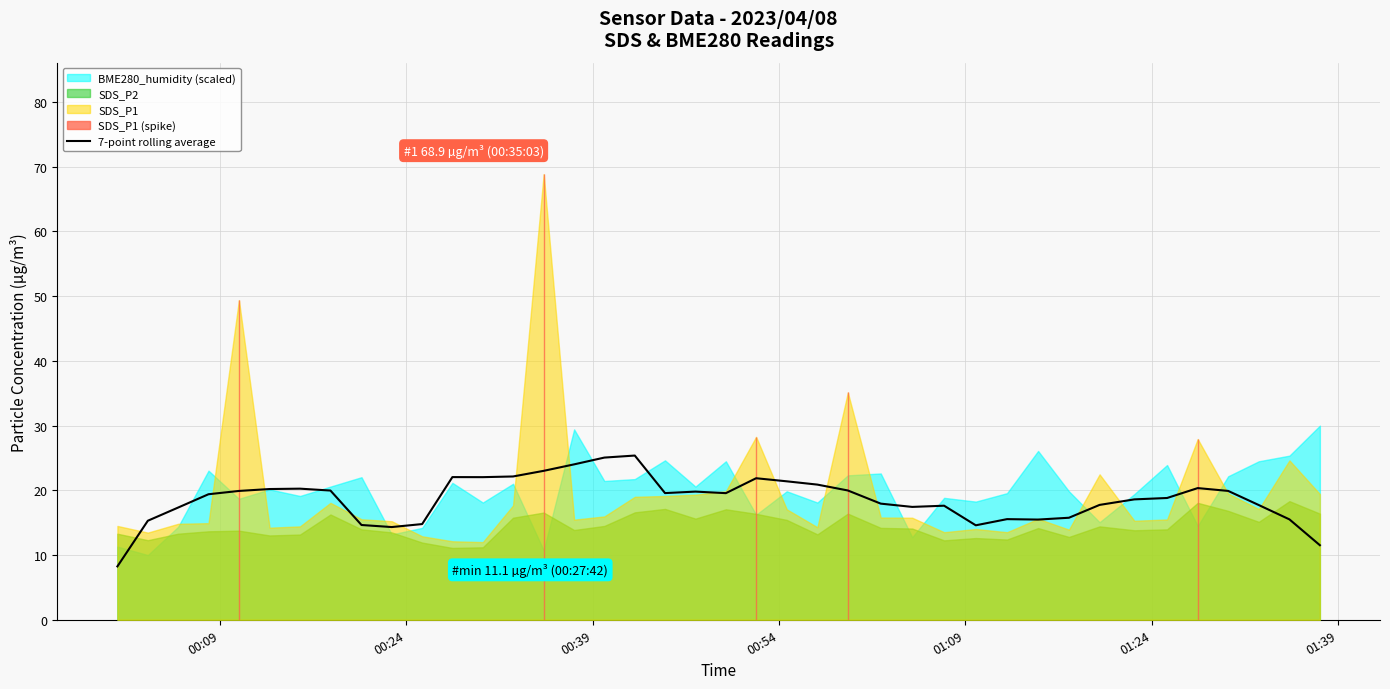

What is the maximum value for 7-point rolling average?

25.4